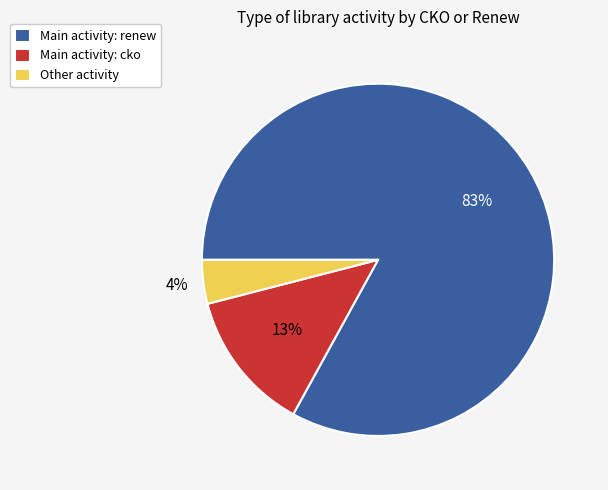

Which category has the biggest portion of the pie?

Main activity: renew